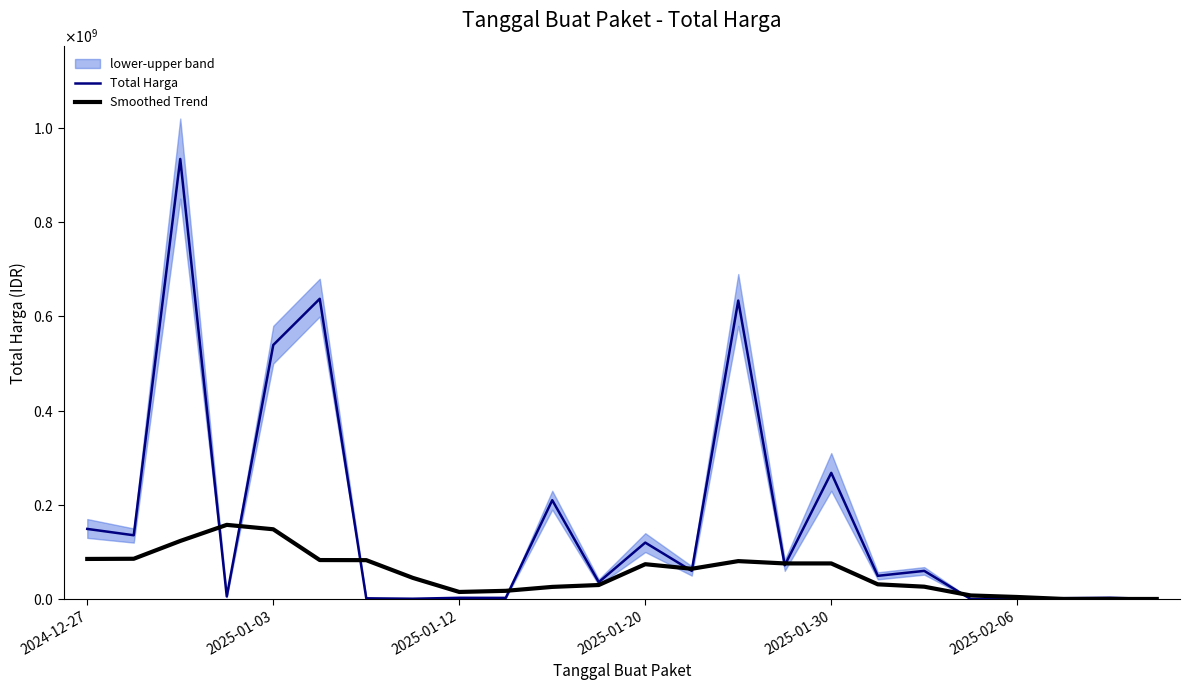

What is the sum of the Total Harga values at 10 and 22?

213000000.0